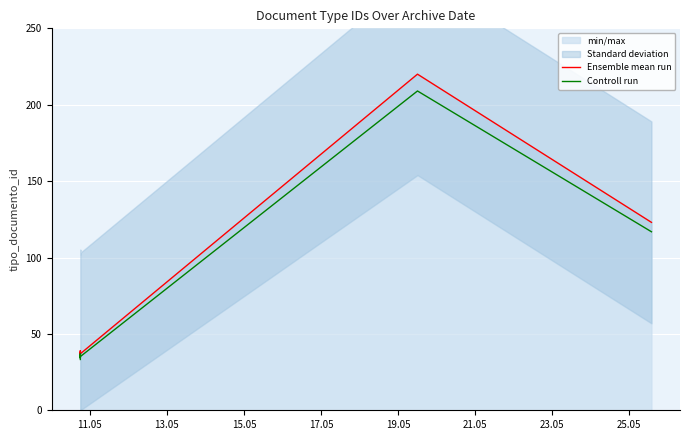

What is the difference between the maximum and minimum values in the Controll run series?

175.8